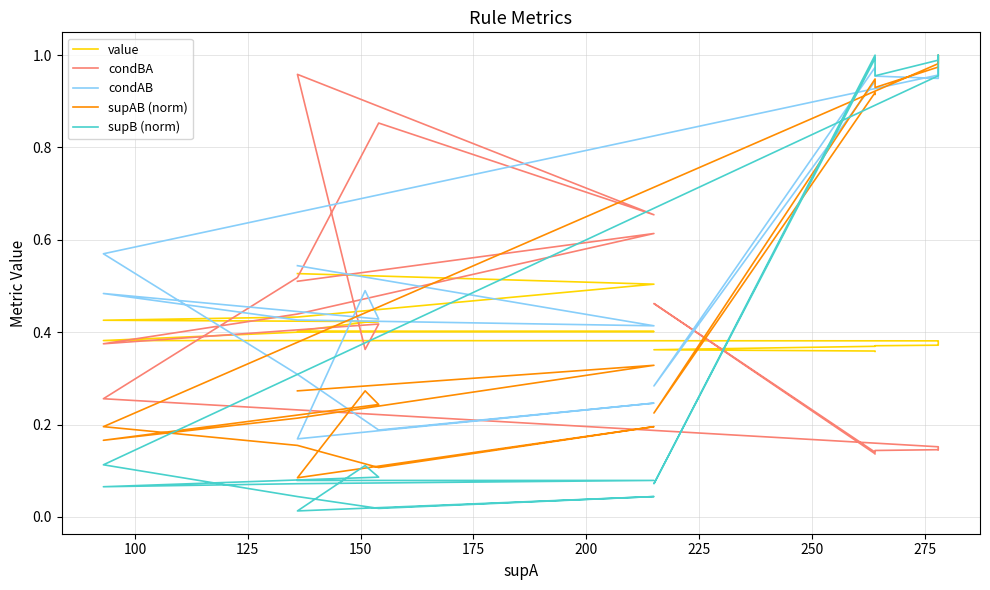

At how many categories does at least one series exceed 0?

20